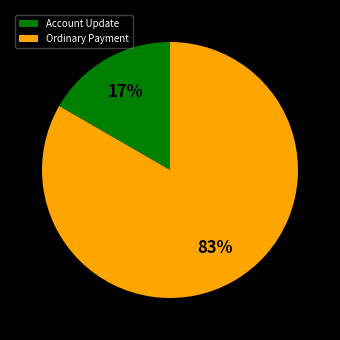

How many slices are in this pie chart?

2